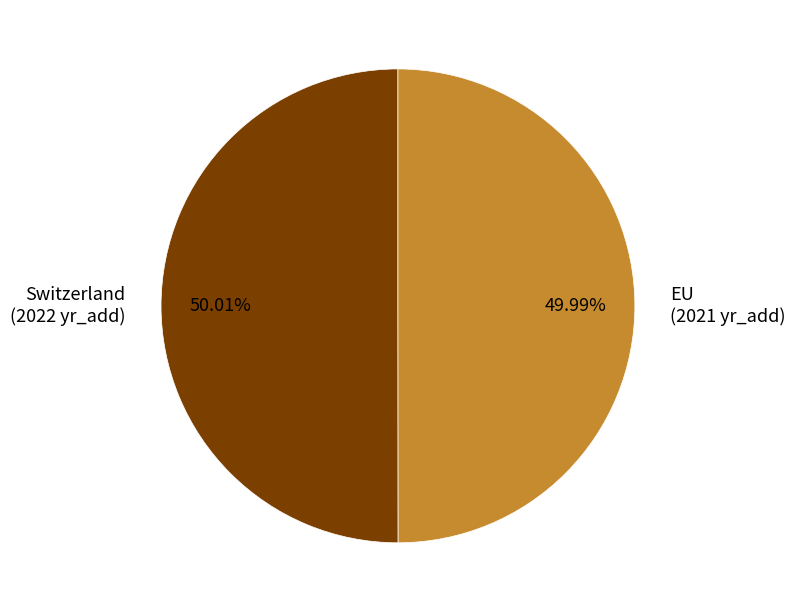

Is there any slice that represents more than half of the pie?

Yes